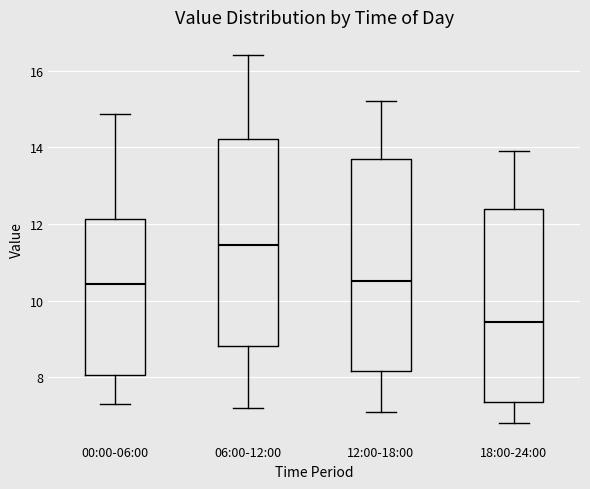

Reading left to right, transcribe this box plot: for each box, give where its median line is, the range the box spans, and where its two whiskers end, as read against the y-axis. The values are not printed on the chart, so give them approximately, as read against the axis.

00:00-06:00: median 10.4, box 8.0 to 12.2, whiskers 7.4 to 14.8
06:00-12:00: median 11.4, box 8.8 to 14.2, whiskers 7.2 to 16.4
12:00-18:00: median 10.6, box 8.2 to 13.8, whiskers 7.2 to 15.2
18:00-24:00: median 9.4, box 7.4 to 12.4, whiskers 6.8 to 14.0